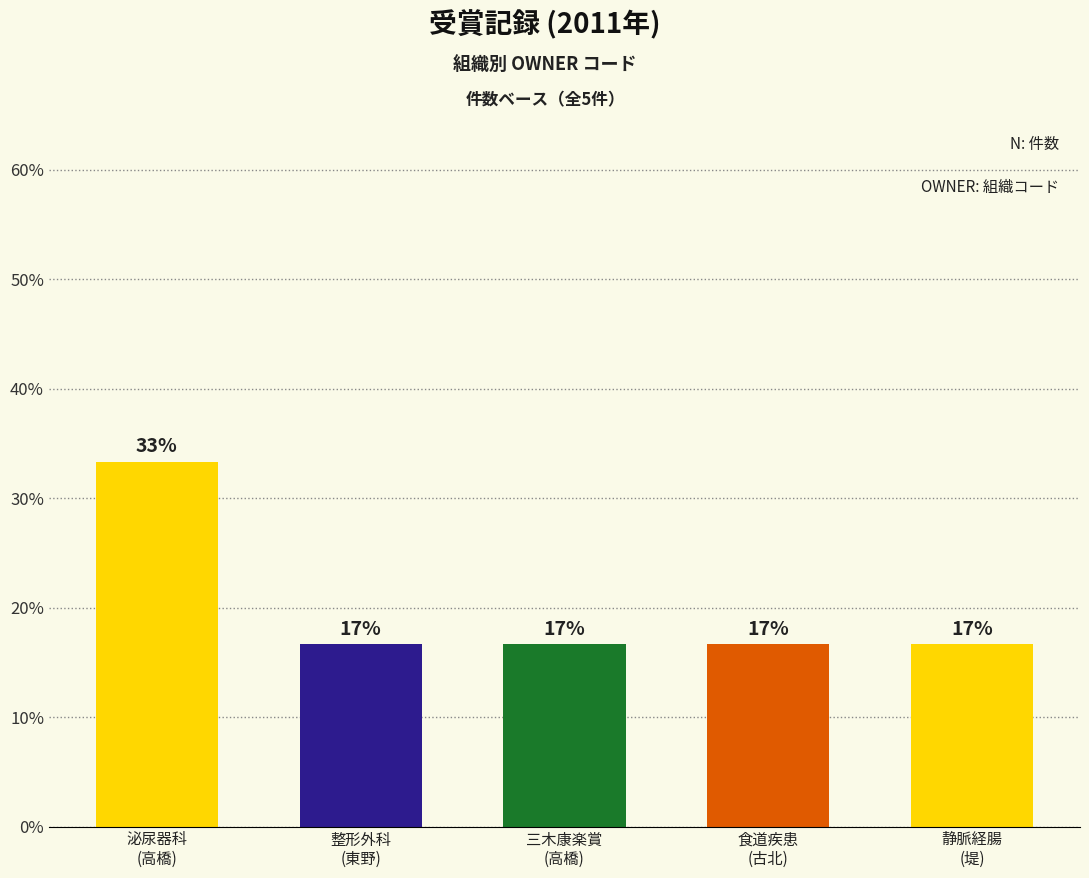

At which category does the chart reach its peak across all series?

泌尿器科
(高橋)